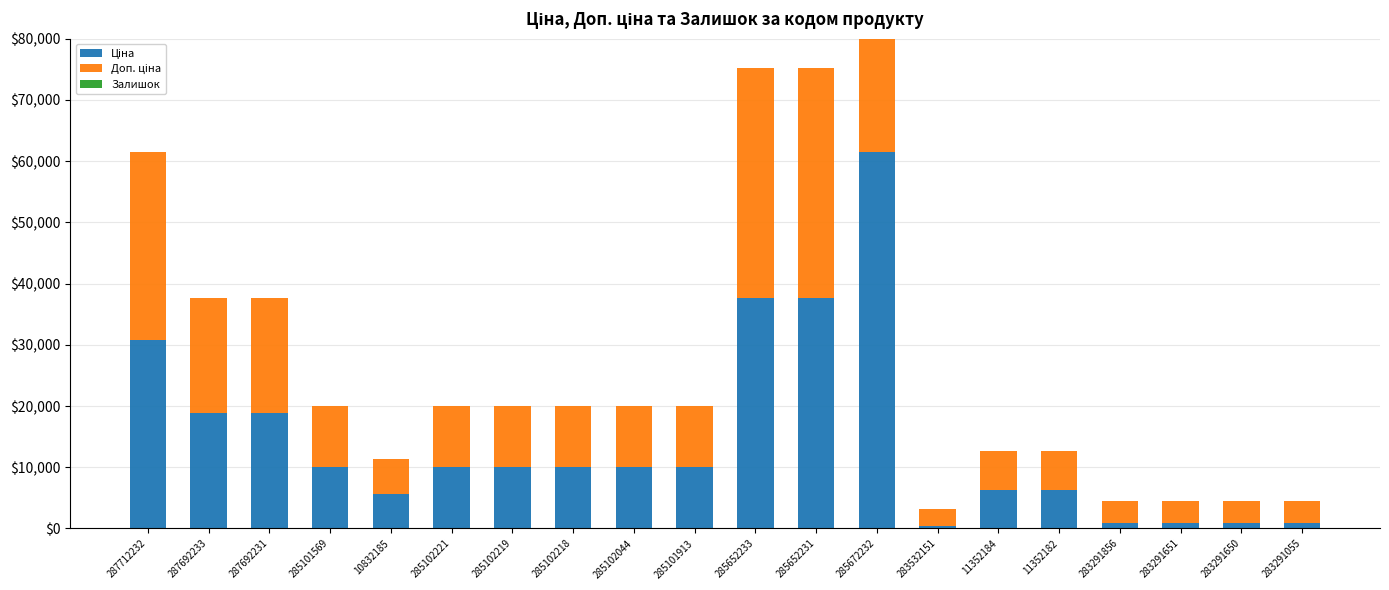

Rank the series at 287692233 from lowest to highest value.

Залишок, Ціна, Доп. ціна